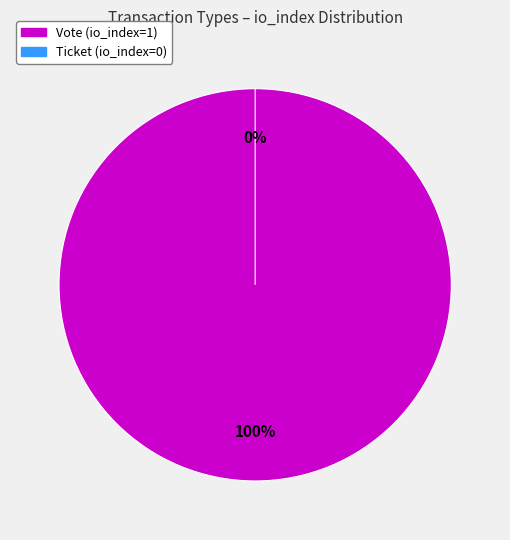

How much of the chart is everything except Ticket?

100.0%